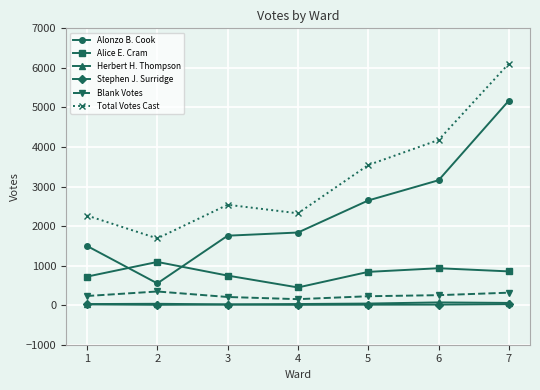

What value does the Blank Votes series have at 4, to the nearest 50?

150